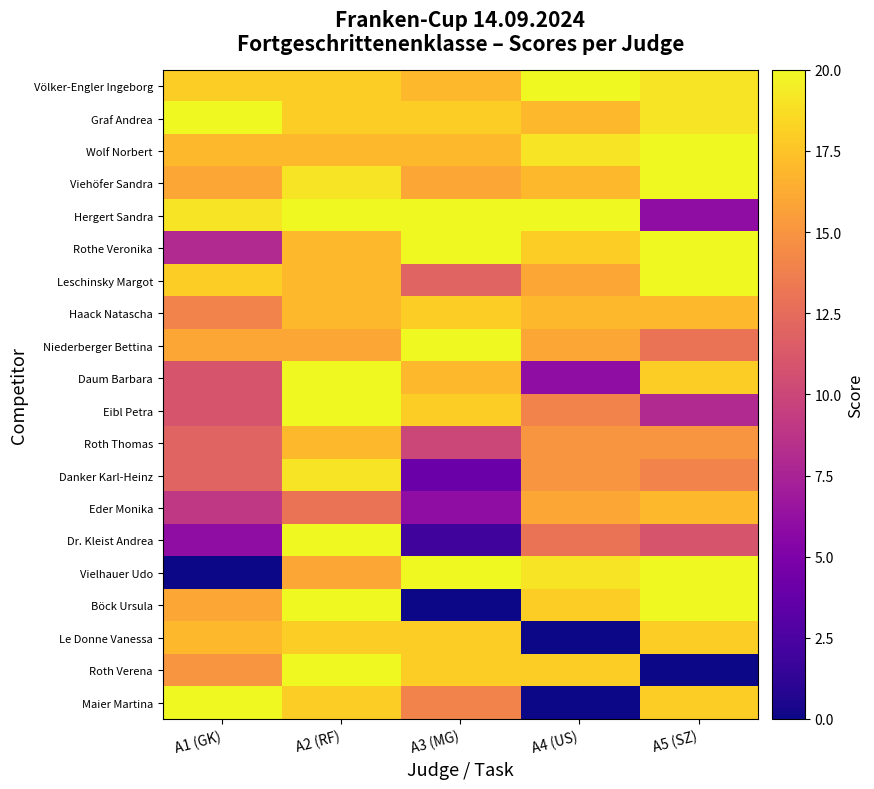

Which category has the highest value across all series?

A4 (US)